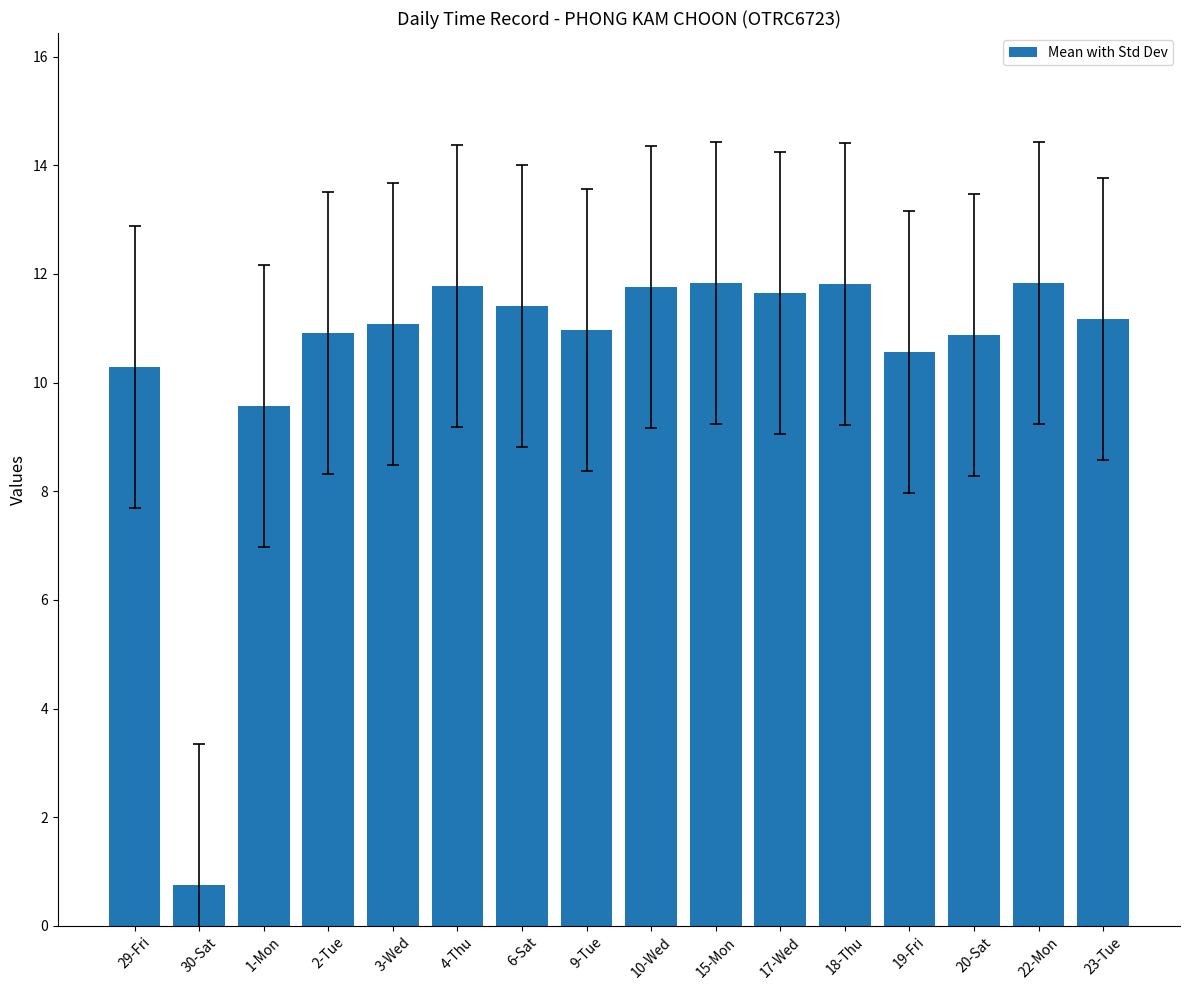

The value at 20-Sat is 10.9. True or false?

True